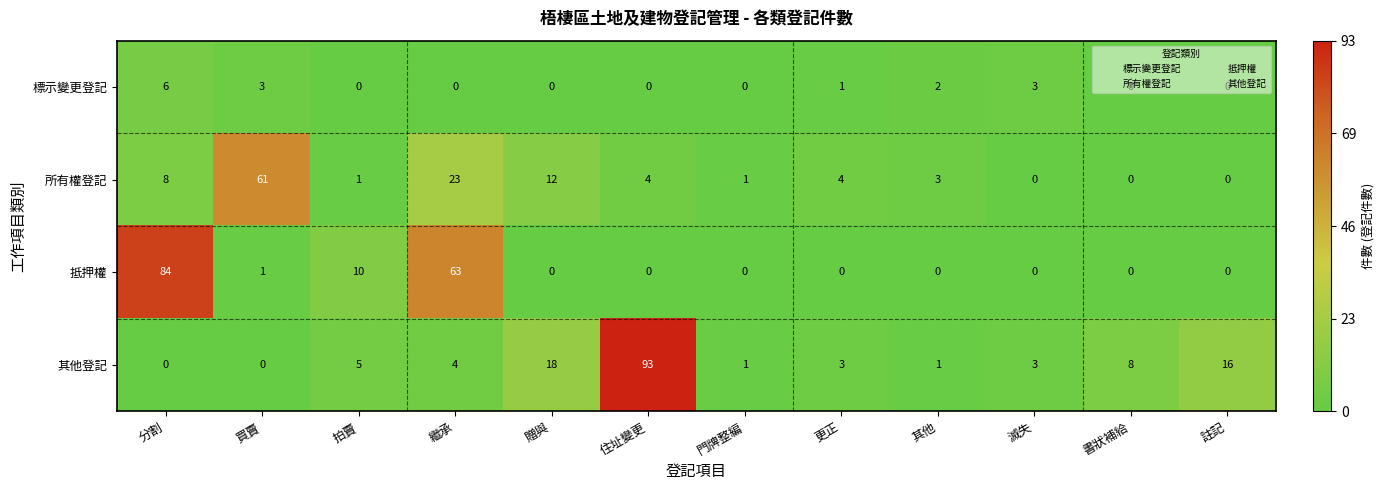

Is it true that 標示變更登記 equals 0 at 住址變更?

True